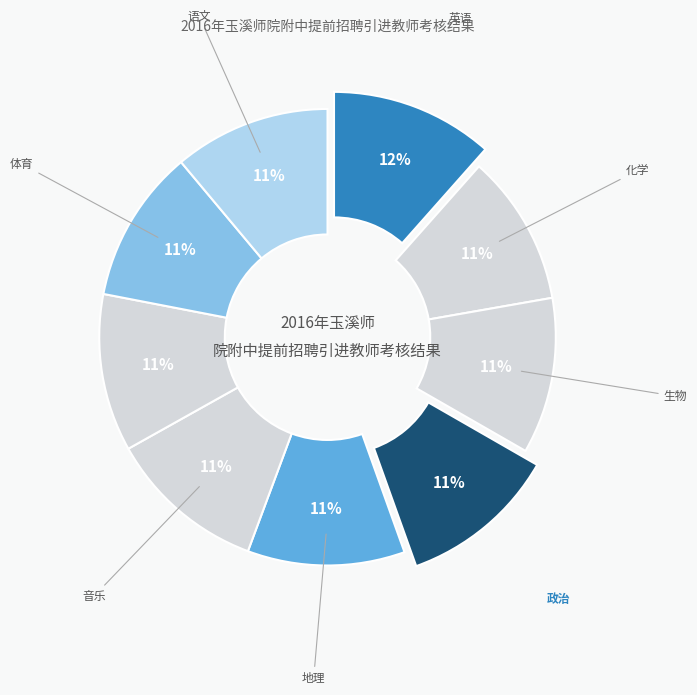

Which category has the smallest portion of the pie?

化学